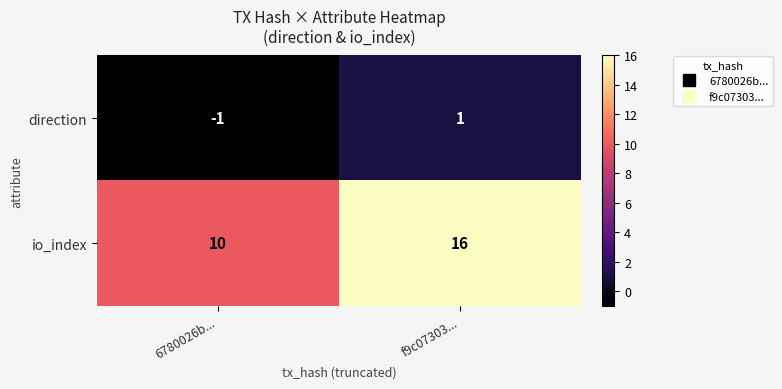

Reading left to right, transcribe all the data shown in this chart.

direction: -1	1
io_index: 10	16